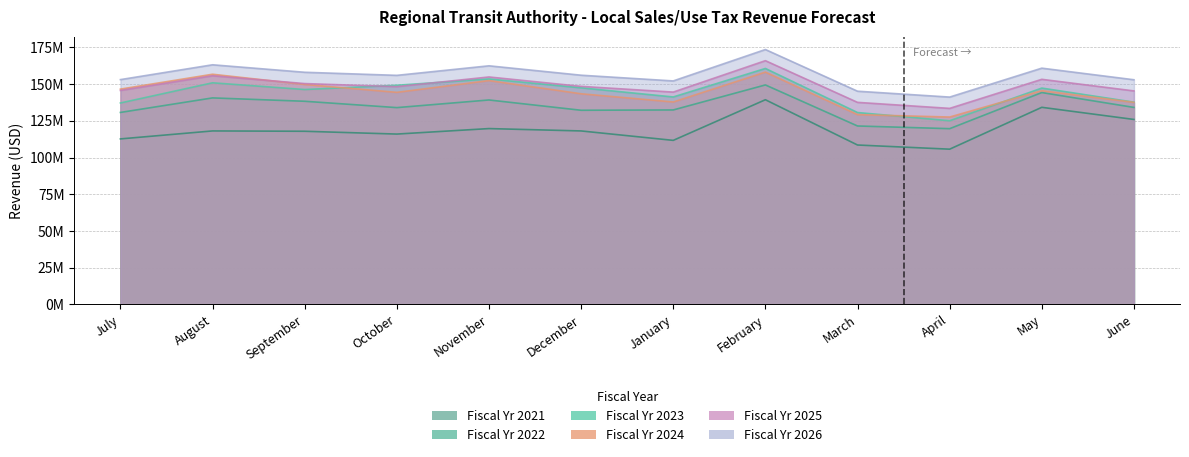

True or false: Fiscal Yr 2021 has a value of 198709663 at August.

False